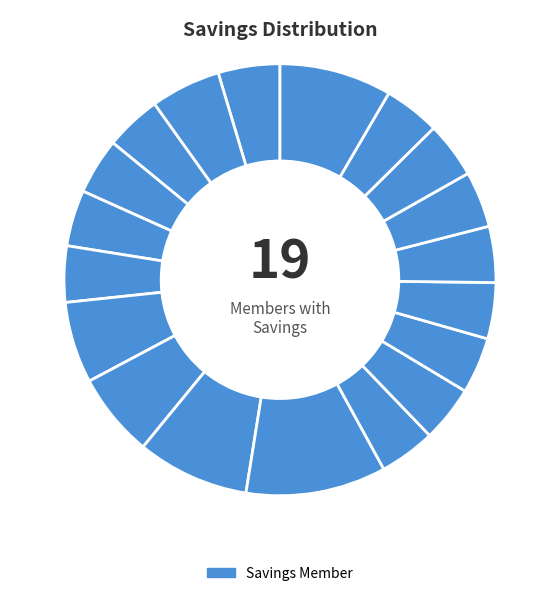

Rank the categories by value from lowest to highest.

SIIDA EVERLINE, Musisi Fred, Ouma Alois, Wabwire Martine, TAAKA SYLIVIA, MUGENI MARTHA, AKELLO BETTY, OKUKU ROBERT, NALWANGA SARAH, NASSWA ESTHER, MASIGA SIMON, WANDERA JOHN, Musungu George William, OUMA GODFREY, Ouma John, Odwori Stephen, Namande Topeter, OUMA JAMES, KOLI ESTHER WANDERA